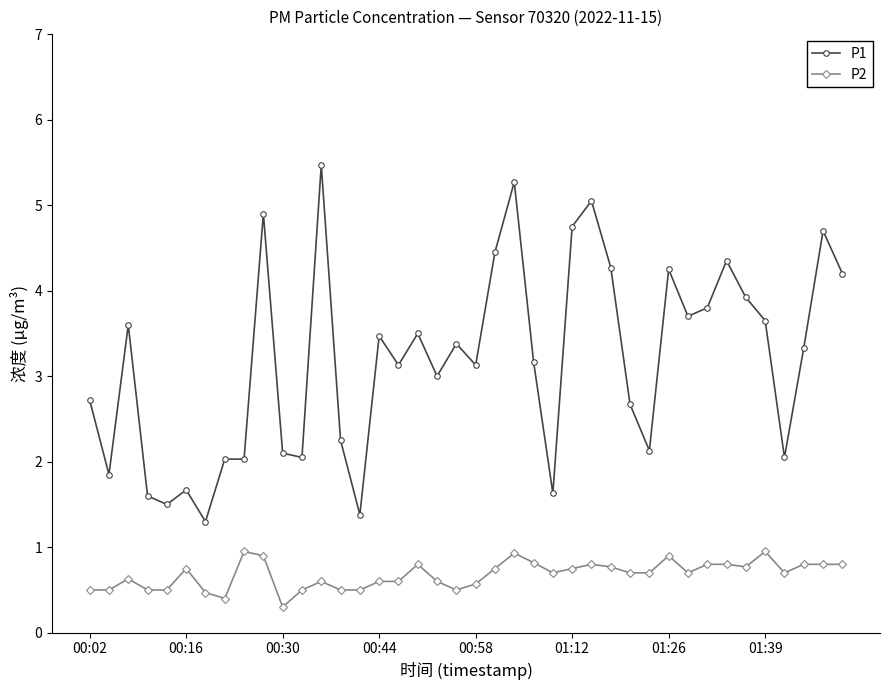

Which series has the widest spread of values?

P1